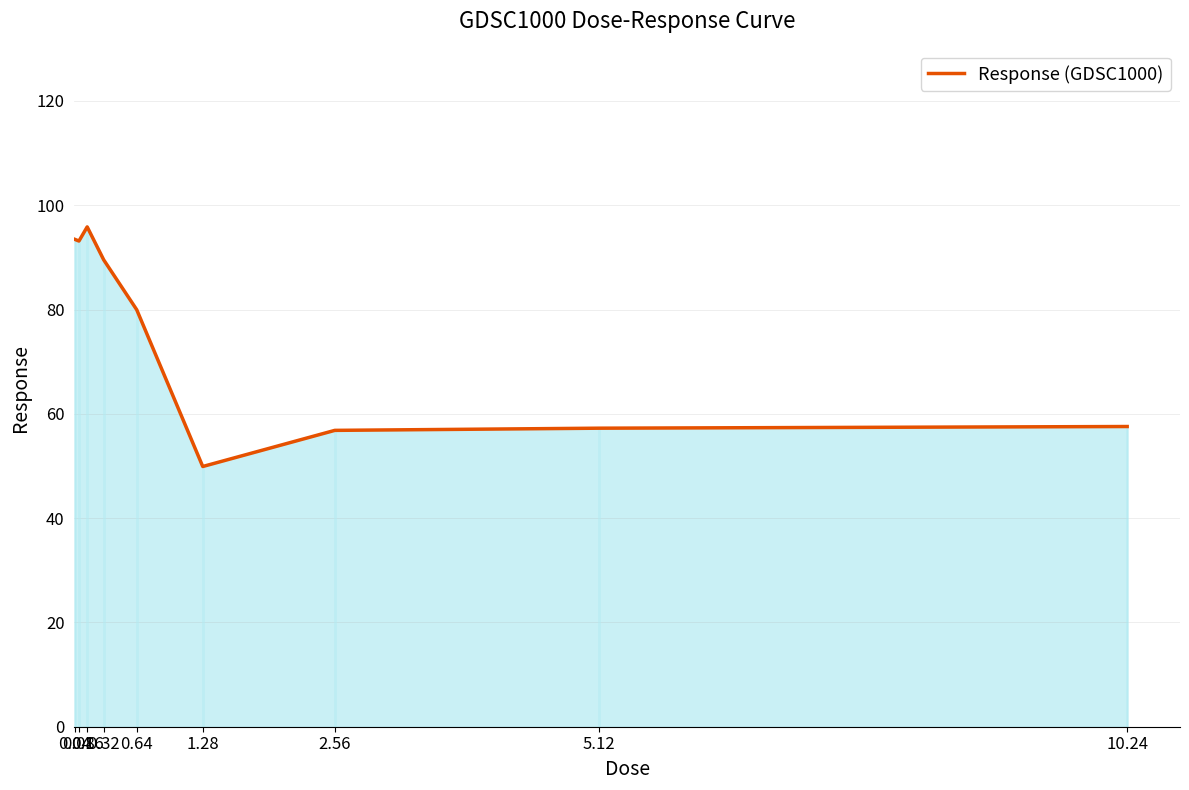

The chart shows a value of 80.0 at 0.64. True or false?

True